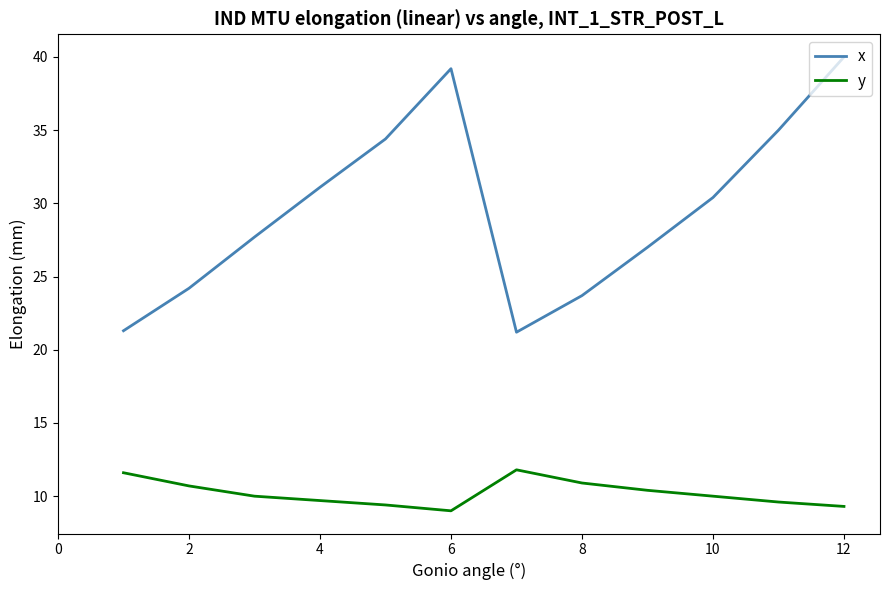

What is the difference between the maximum and minimum values in the x series?

18.8